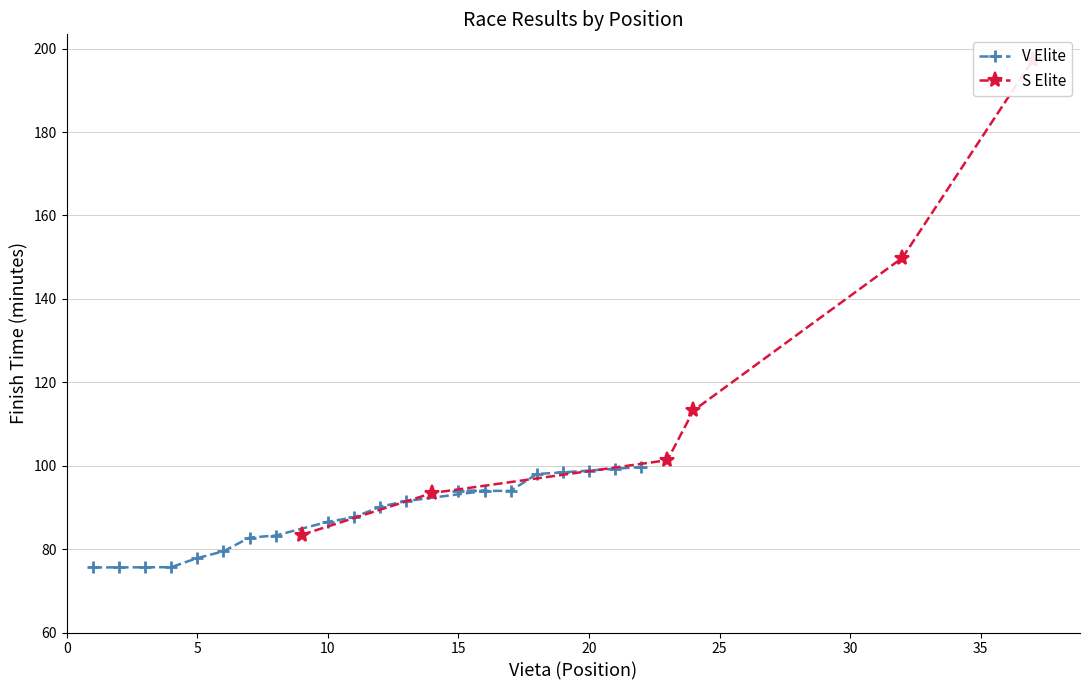

What is the maximum value for V Elite?

99.7